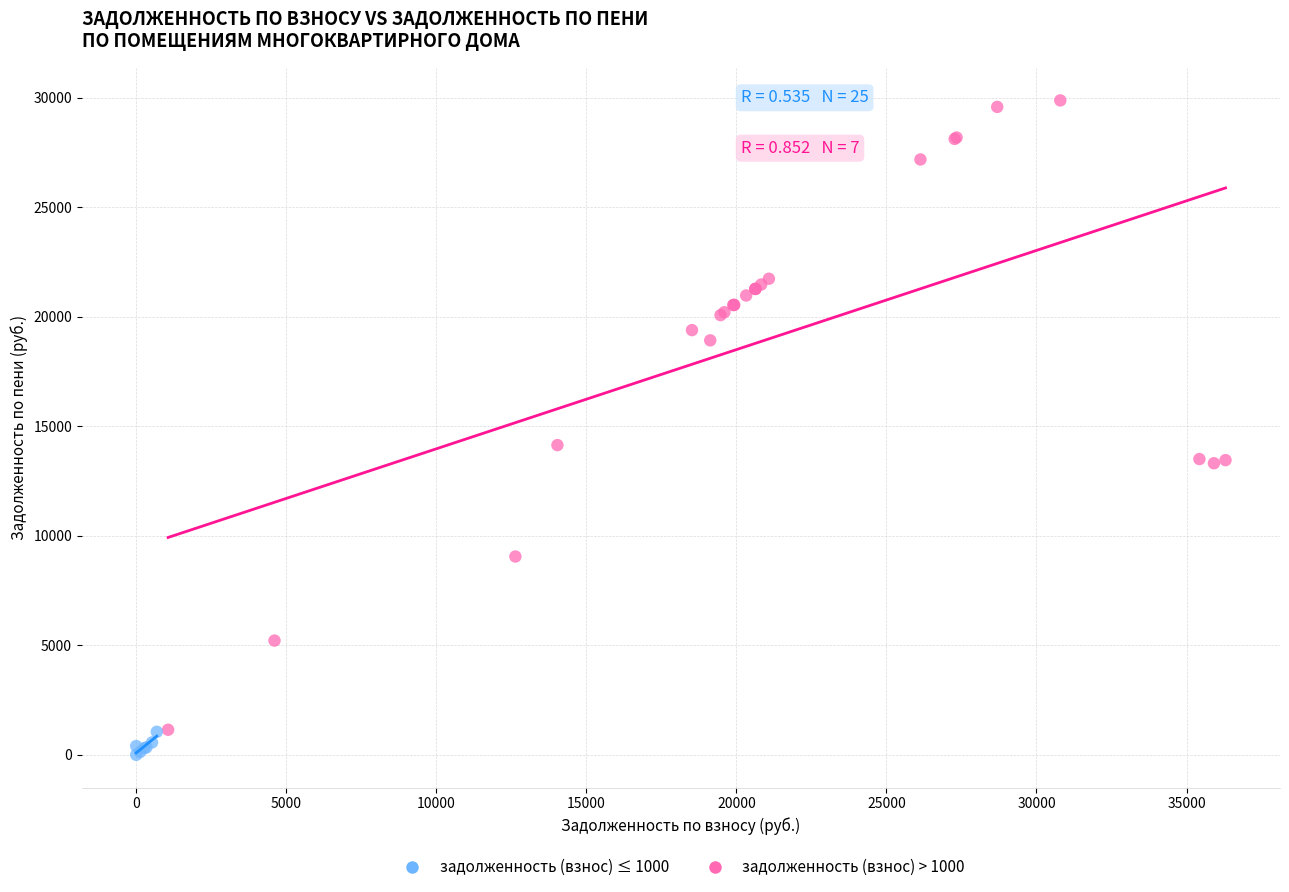

Which series reaches the maximum Y coordinate?

задолженность (взнос) > 1000